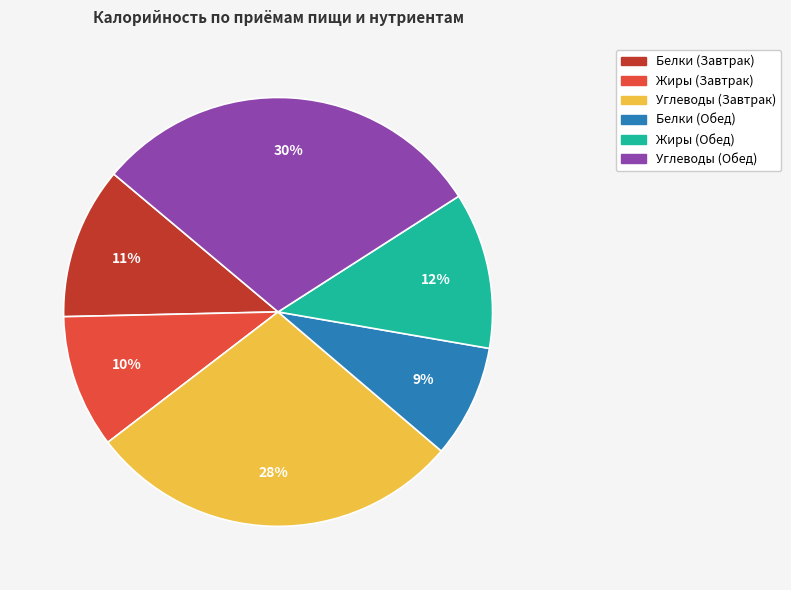

How many slices are in this pie chart?

6